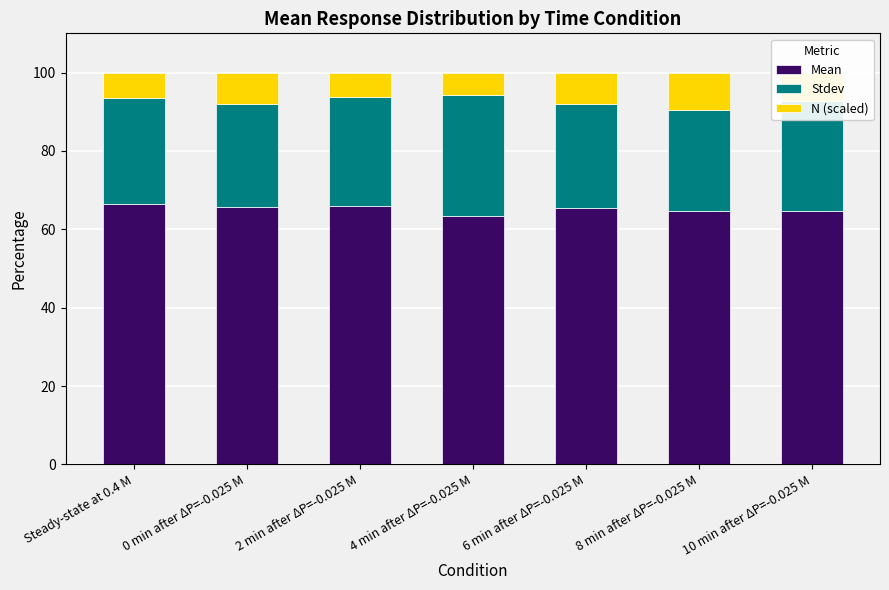

What is the total value across all series at 0 min after ΔP=-0.025 M?

100.0